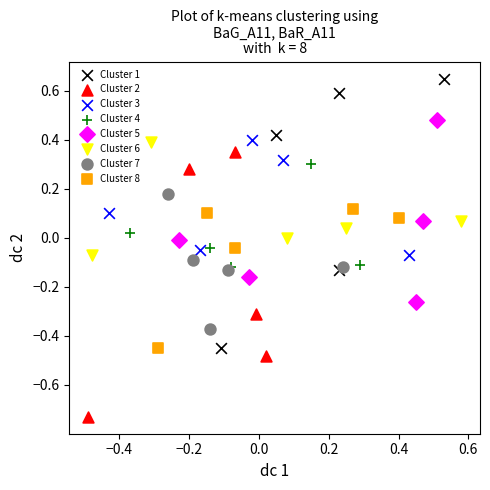

Which series reaches the maximum Y coordinate?

Cluster 1